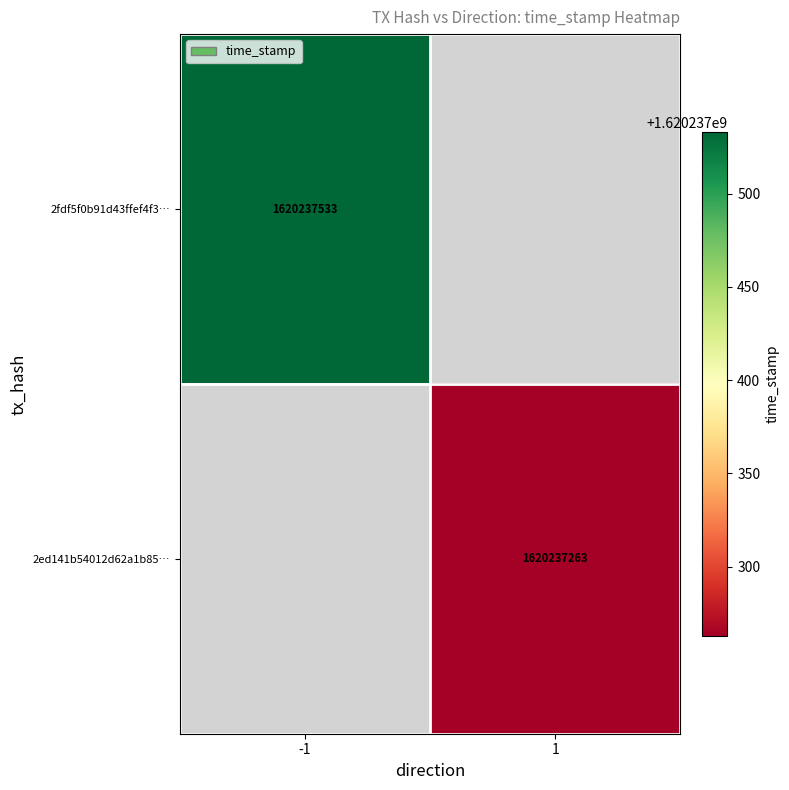

The 2ed141b54012d62a1b853f7d36adc34e9eedae1 series shows 2134463436 at time_stamp. True or false?

False